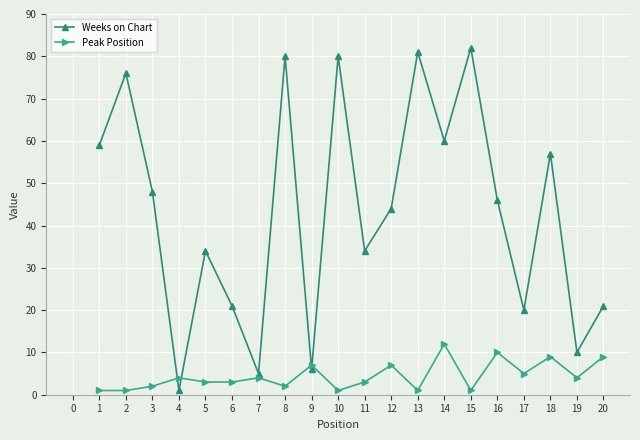

The value of Peak Position at 16 is 16. True or false?

False